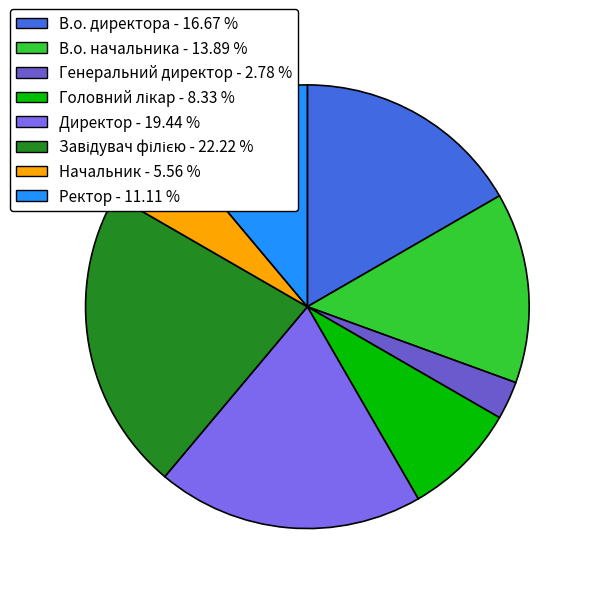

Is Директор the majority of the pie?

No